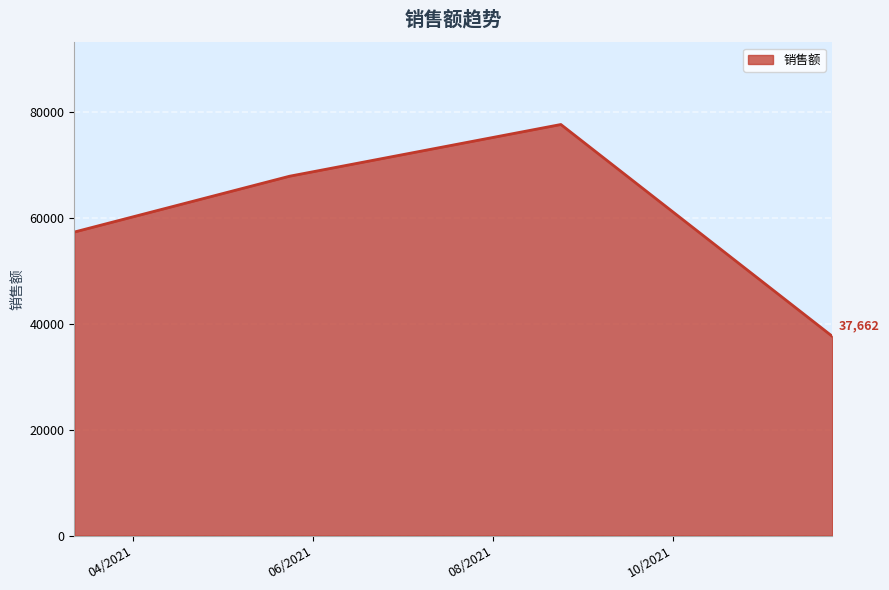

What is the greatest value displayed?

77662